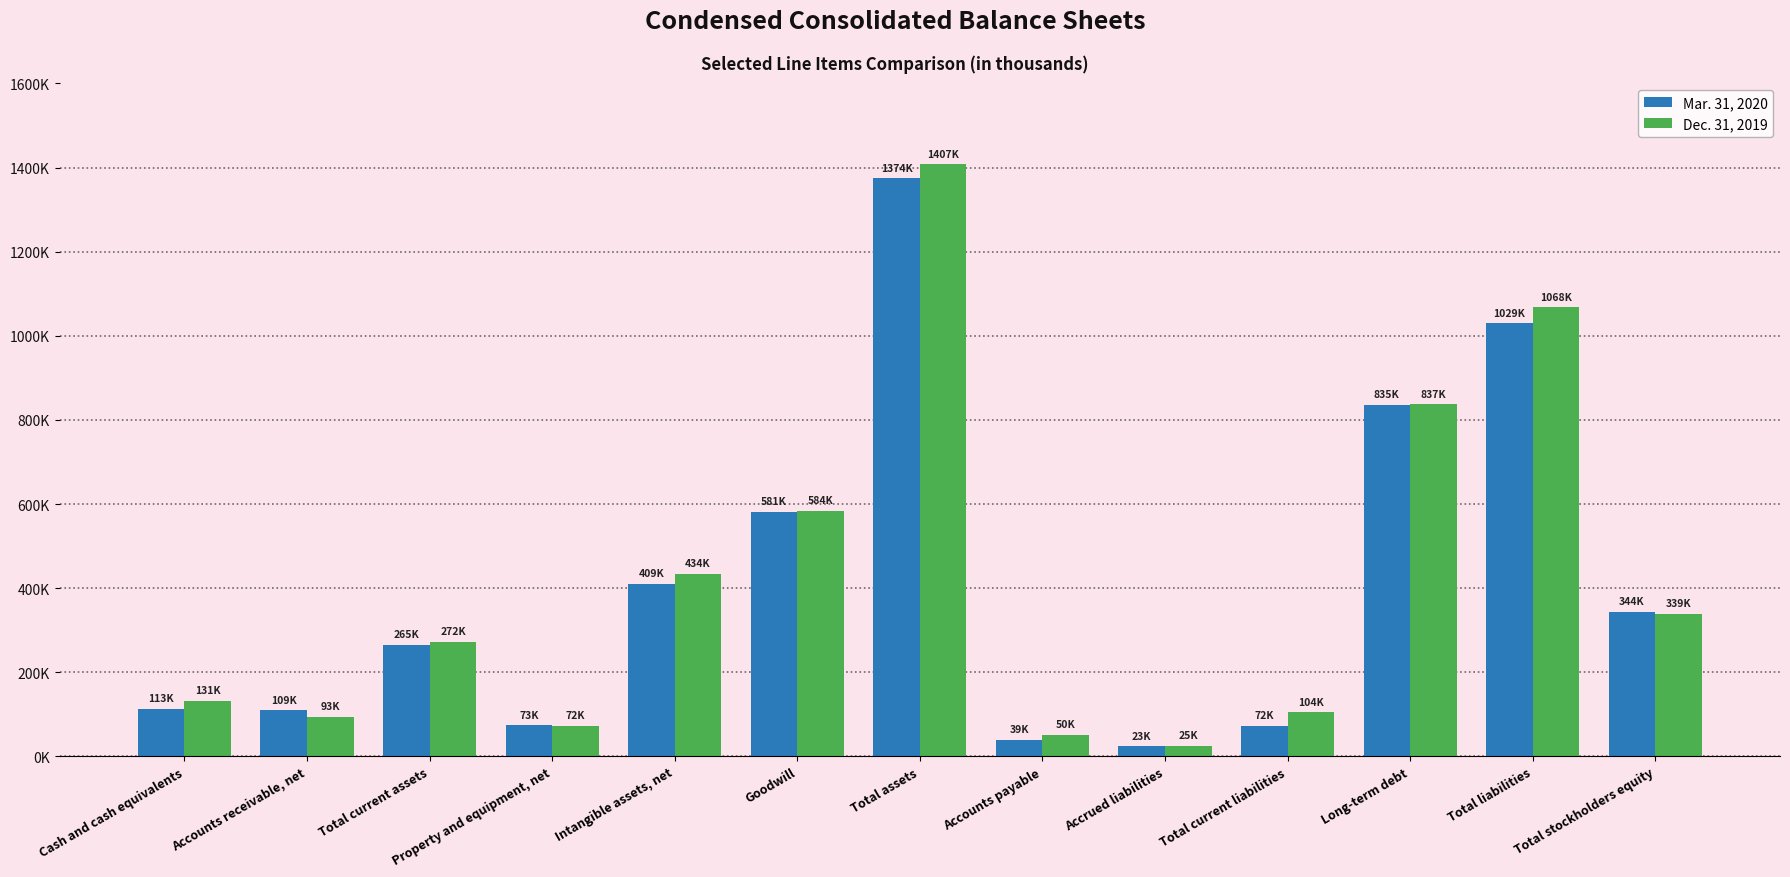

What is the lowest value of the Mar. 31, 2020 series?

23701